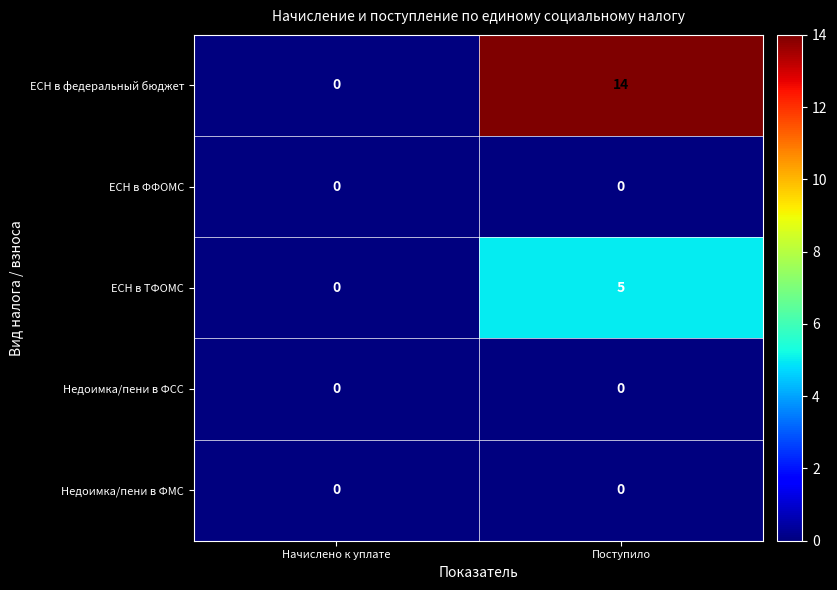

What is the maximum value shown in the chart?

14